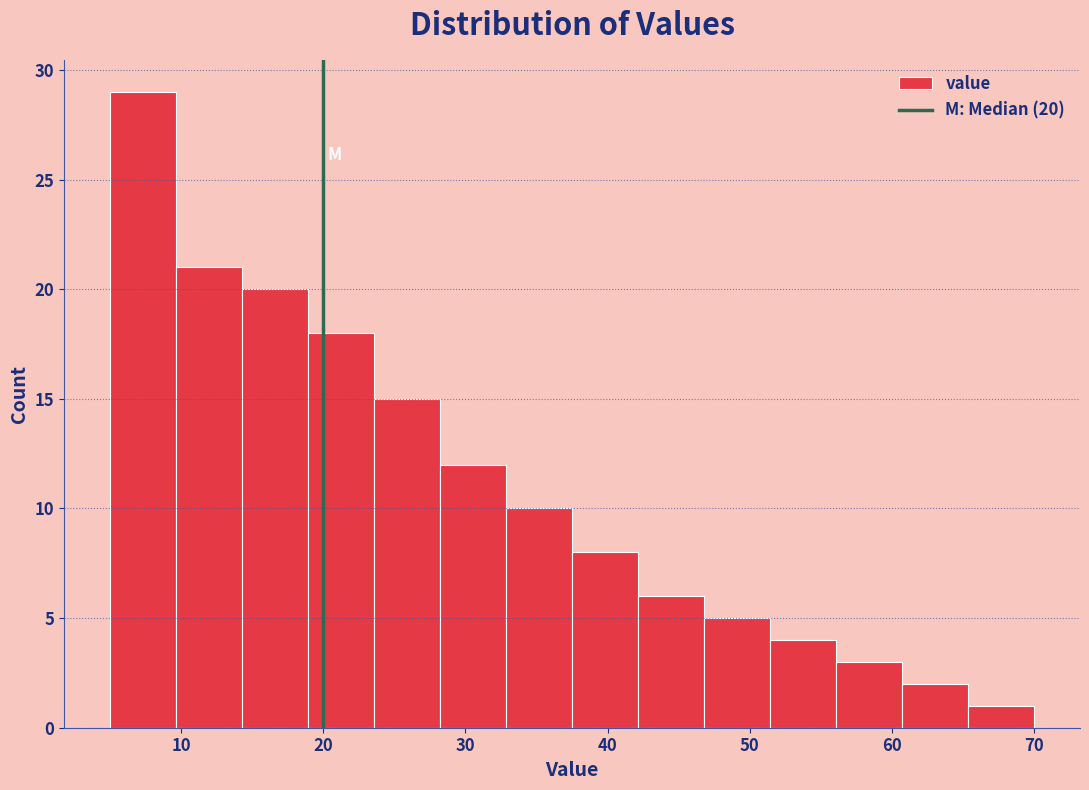

Over which range of the x-axis is the bar tallest?

5 to 10